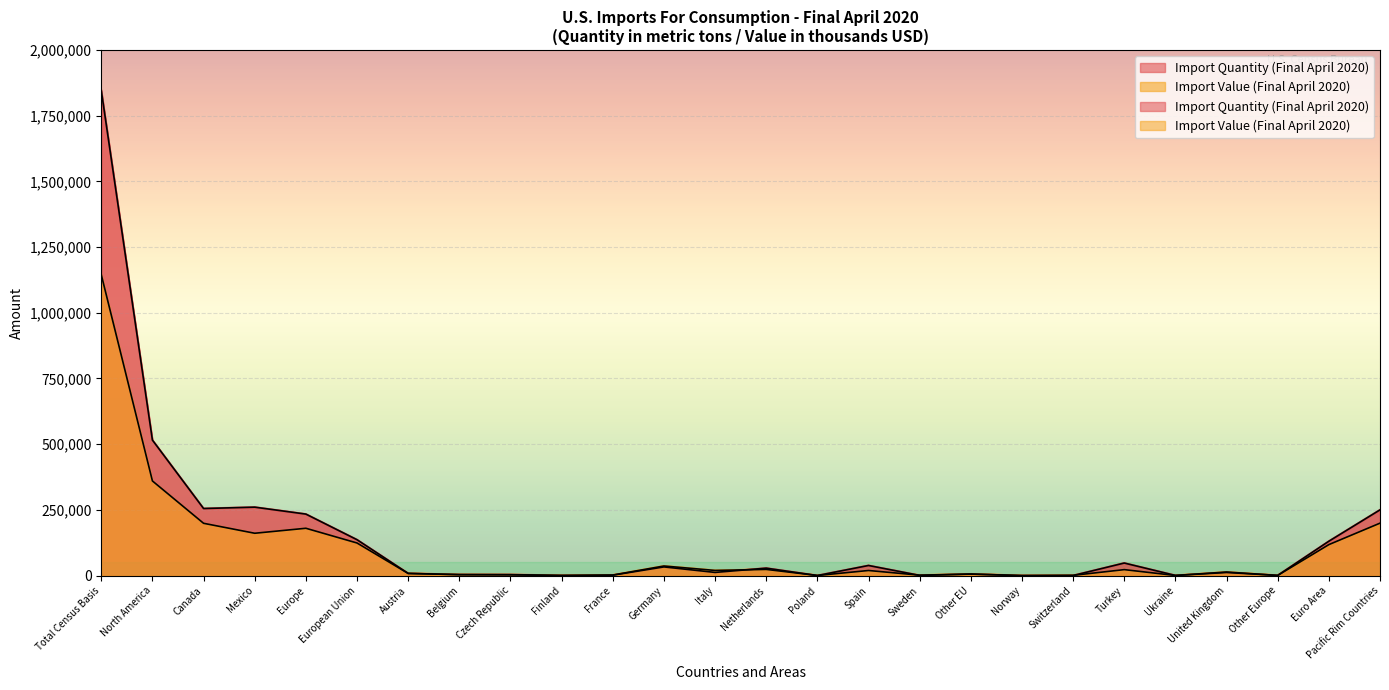

True or false: Import Quantity (Final April 2020) has a value of 2258 at Belgium.

False